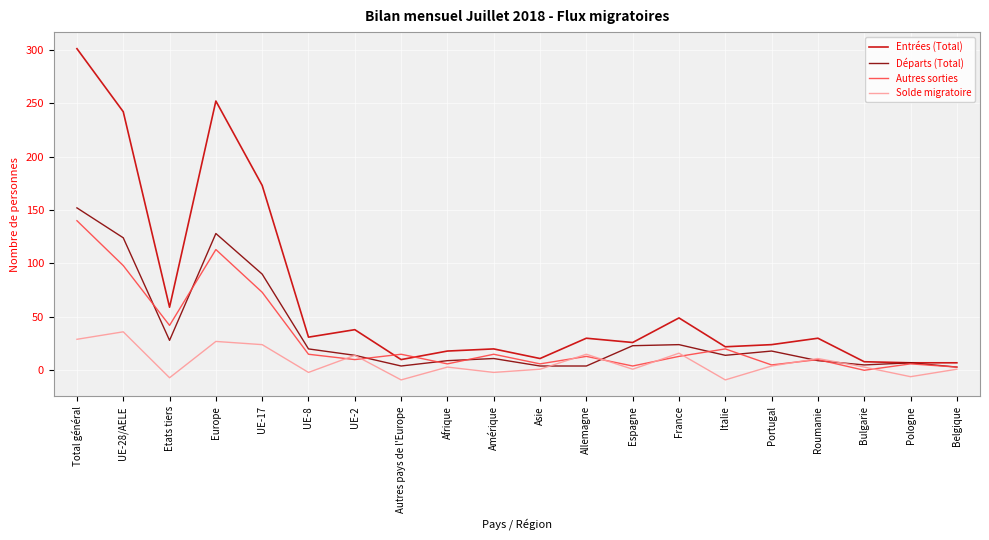

What are all the series names shown in the legend?

Entrées (Total), Départs (Total), Autres sorties, Solde migratoire